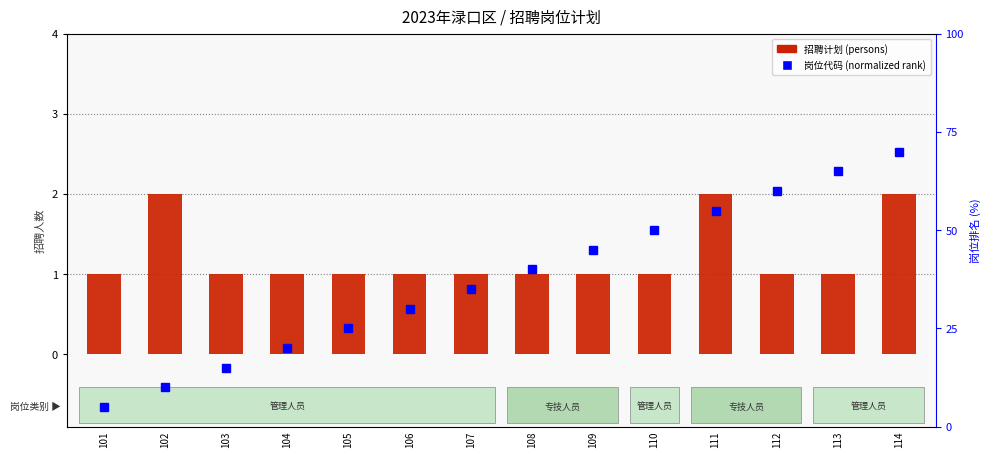

Reading left to right, extract all data points from this chart.

招聘计划 (persons): 1	2	1	1	1	1	1	1	1	1	2	1	1	2
岗位代码 (rank): 1	2	3	4	5	6	7	8	9	10	11	12	13	14